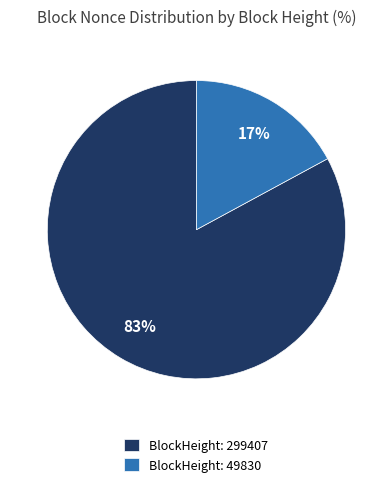

Count the number of slices in the pie.

2